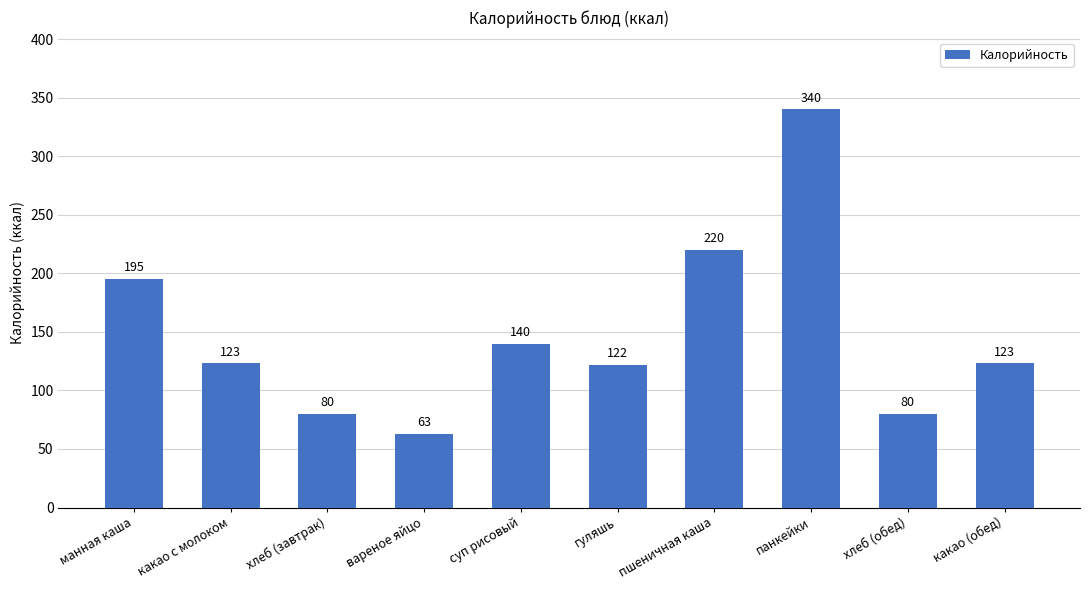

Reading left to right, what are all the values shown in this chart?

манная каша=195	какао с молоком=123	хлеб (завтрак)=80	вареное яйцо=63	суп рисовый=140	гуляшь=122	пшеничная каша=220	панкейки=340	хлеб (обед)=80	какао (обед)=123